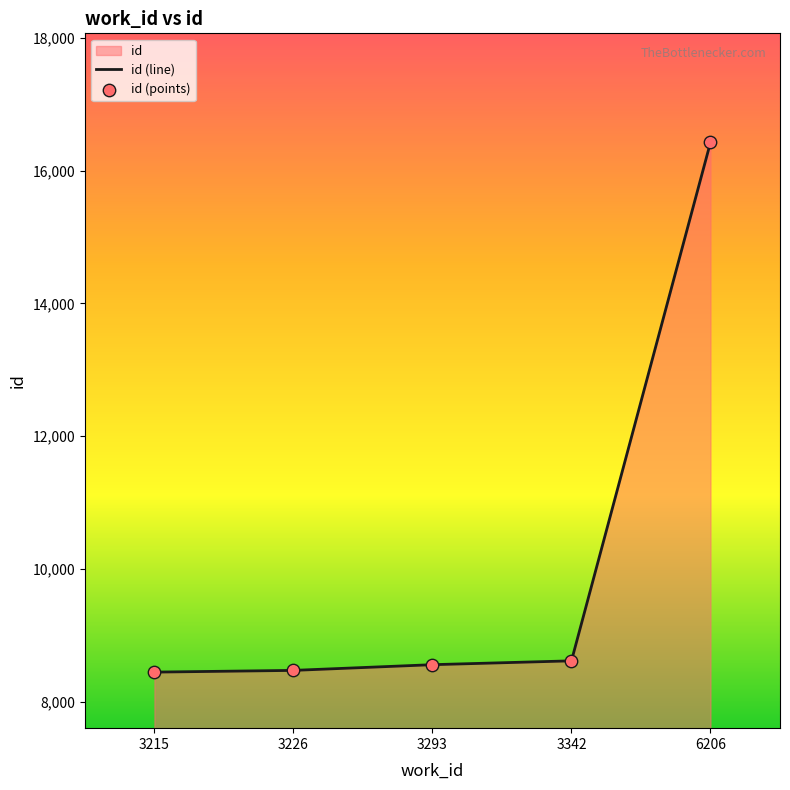

What is the total value across all series at 3293?

17114